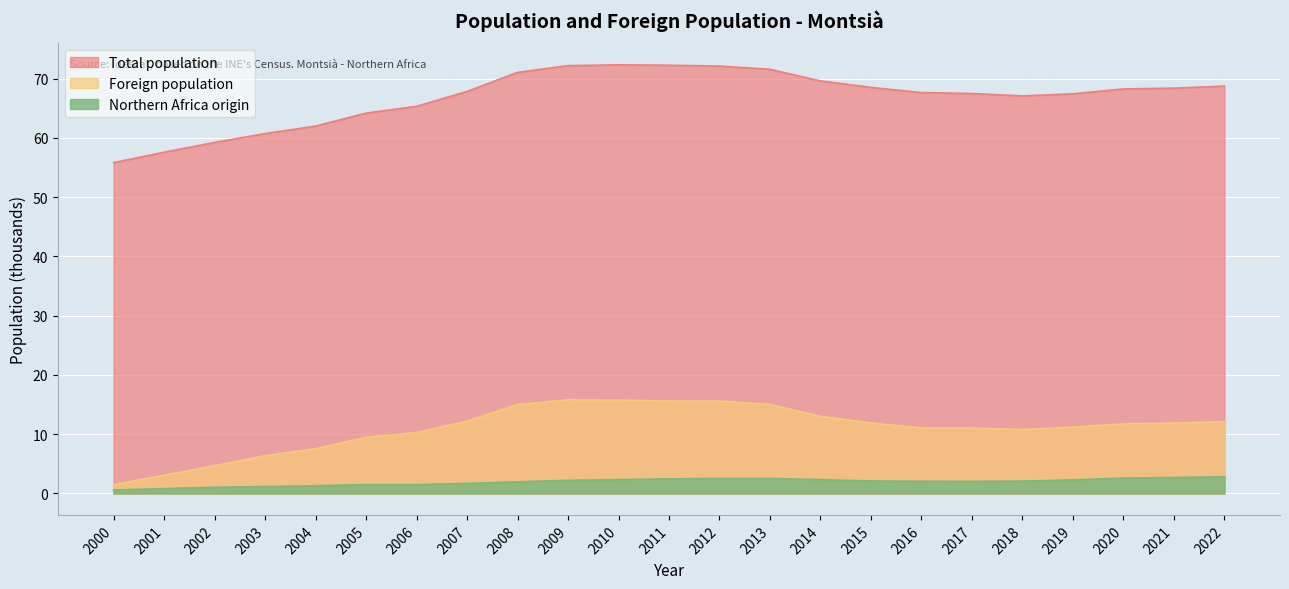

Which category has the highest value in the Foreign population series?

2009